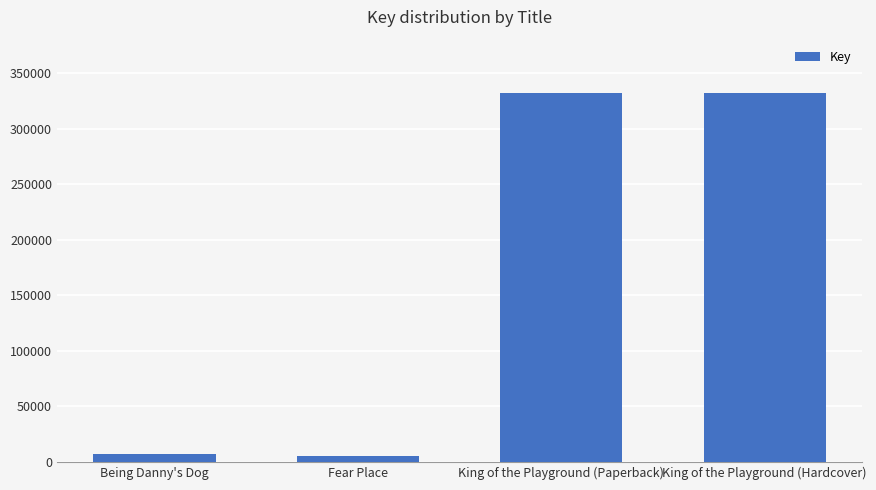

What is the maximum value shown in the chart?

332040